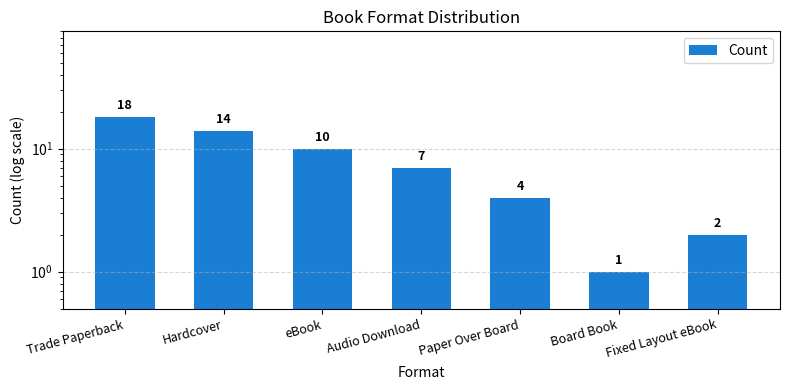

The chart shows a value of 2 at Audio Download. True or false?

False